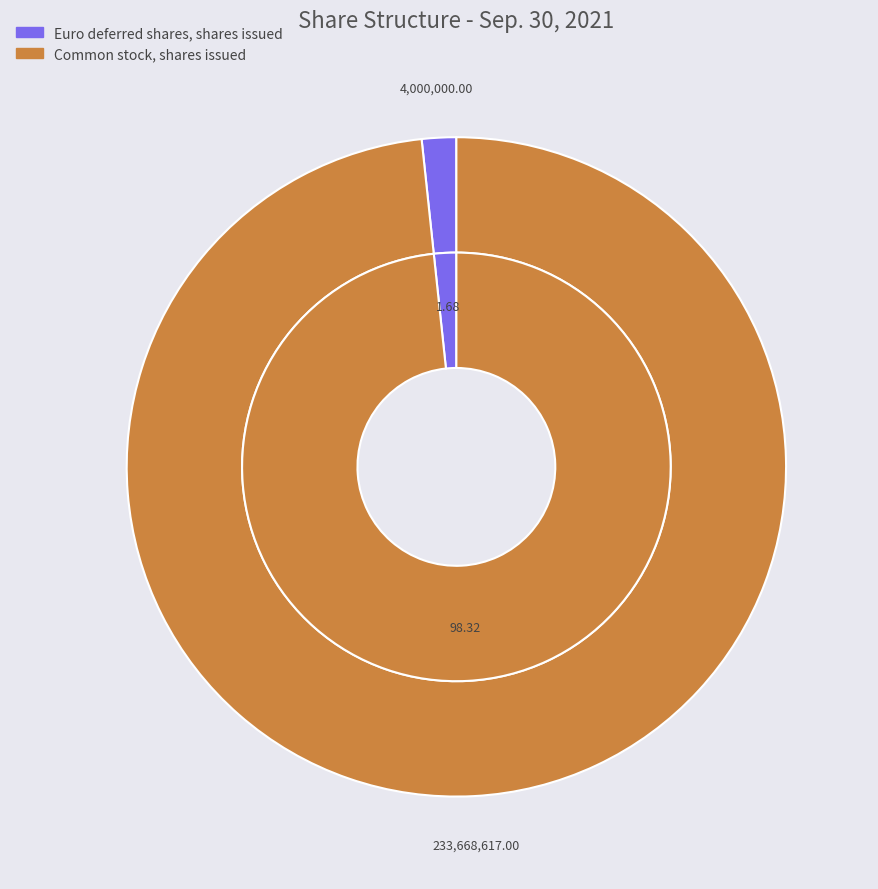

The Common stock, shares issued slice represents 99% of the pie. True or false?

False